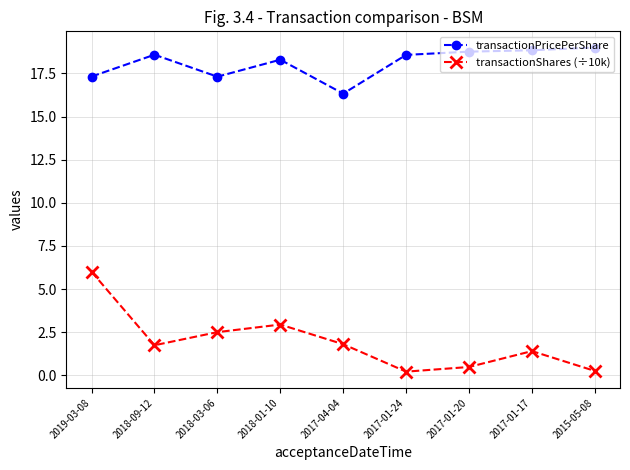

What is the lowest value of the transactionShares (÷10k) series?

0.2